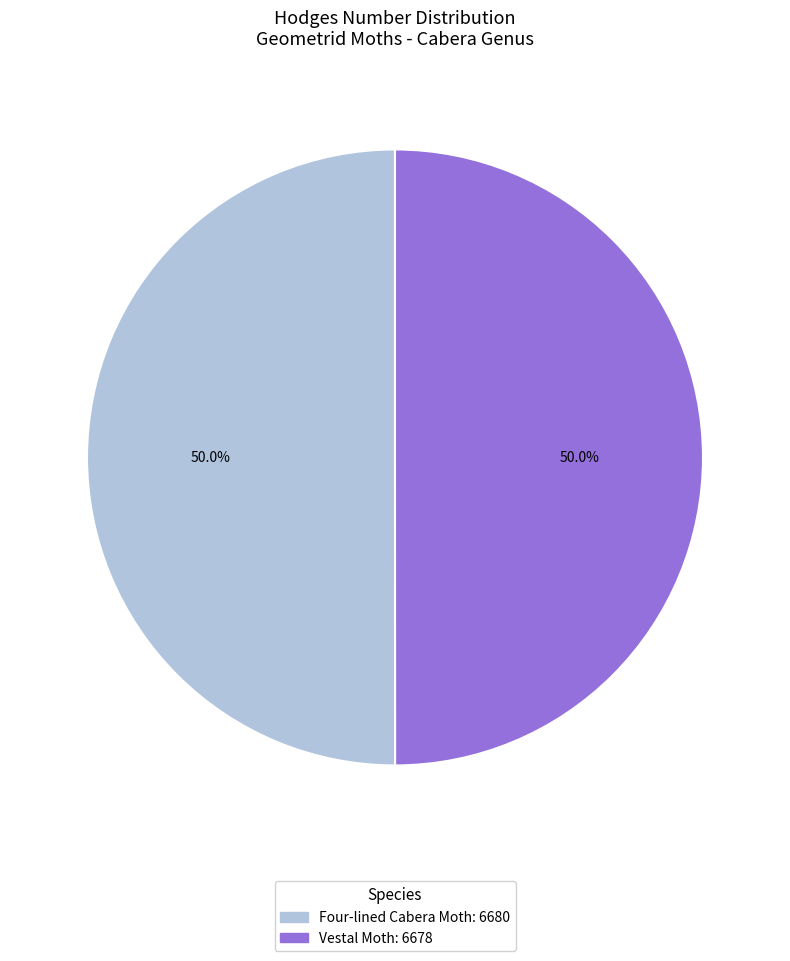

Is it true that Vestal Moth is 38% of the pie?

False